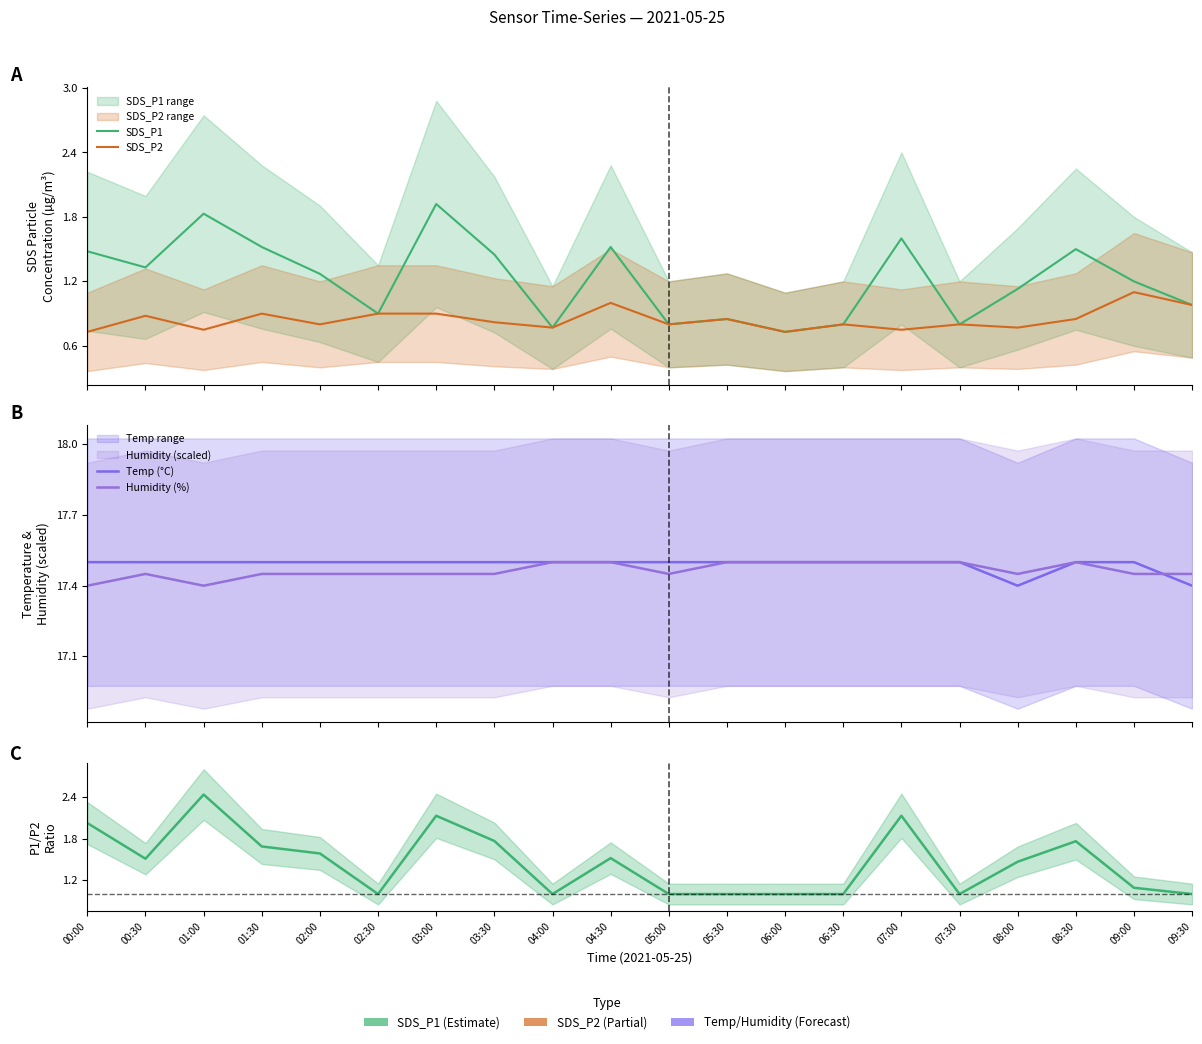

The value of SDS_P1 at 05:30 is 0.8. True or false?

True